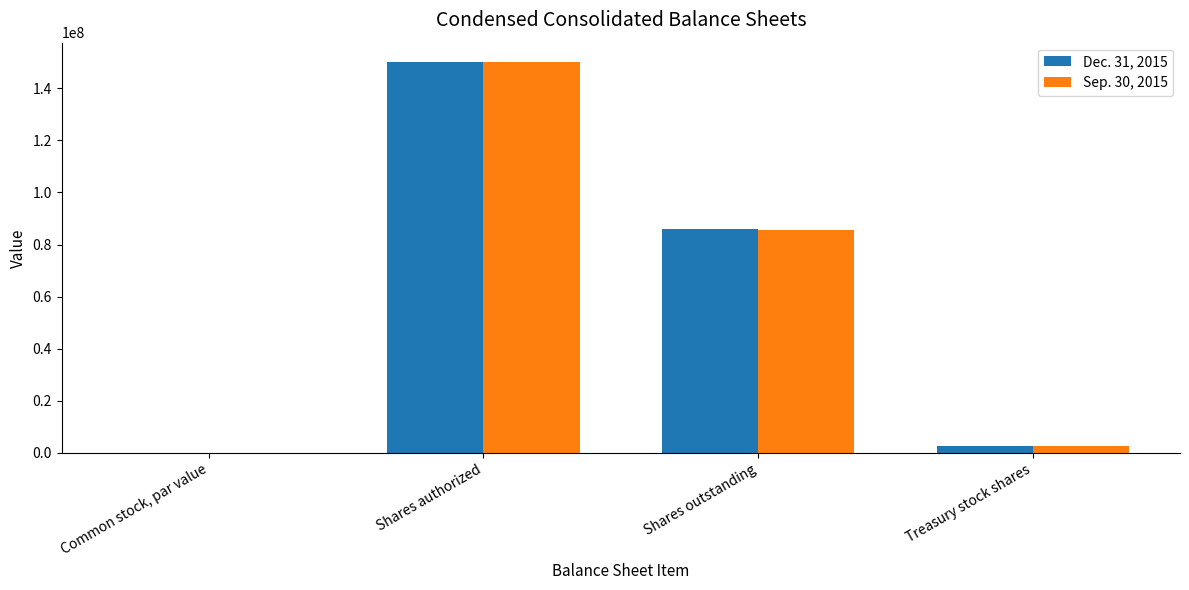

What is the difference between the Sep. 30, 2015 values at Shares outstanding and Treasury stock shares?

82726576.0